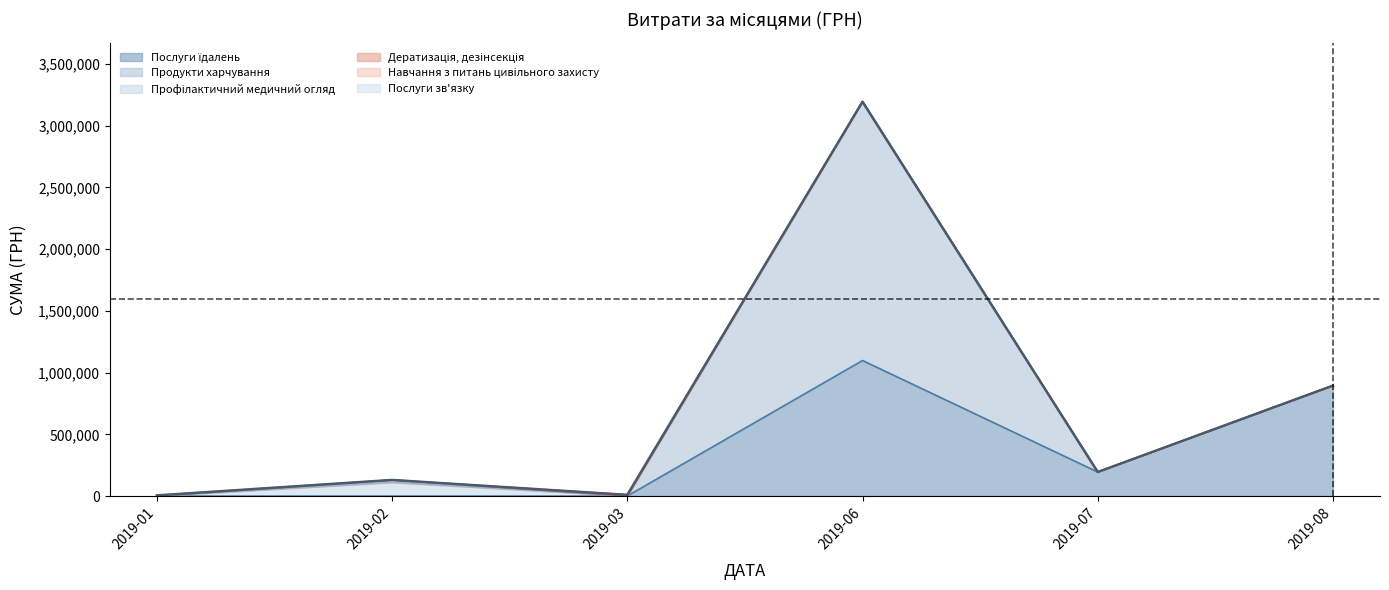

What is the value of the 2nd point from the left?

130090.2